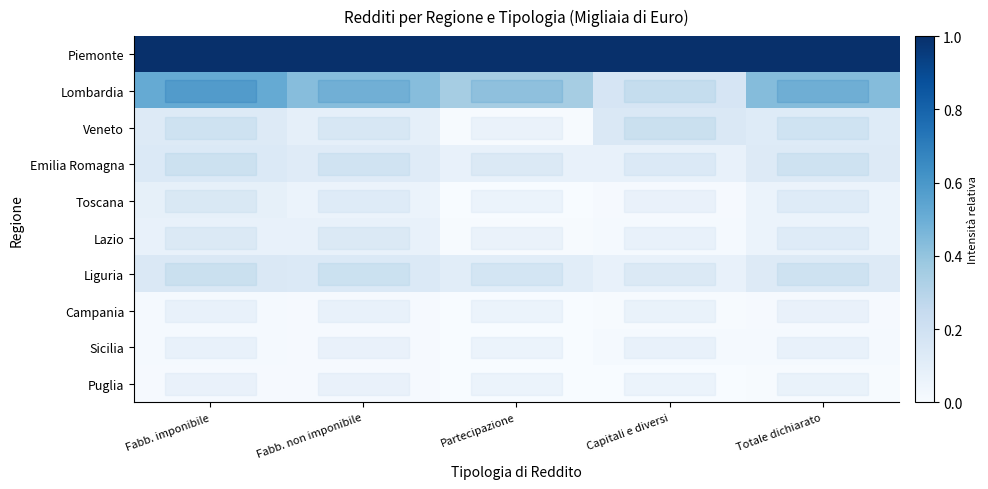

What is the spread (max minus min) of values at Fabb. imponibile?

1.0